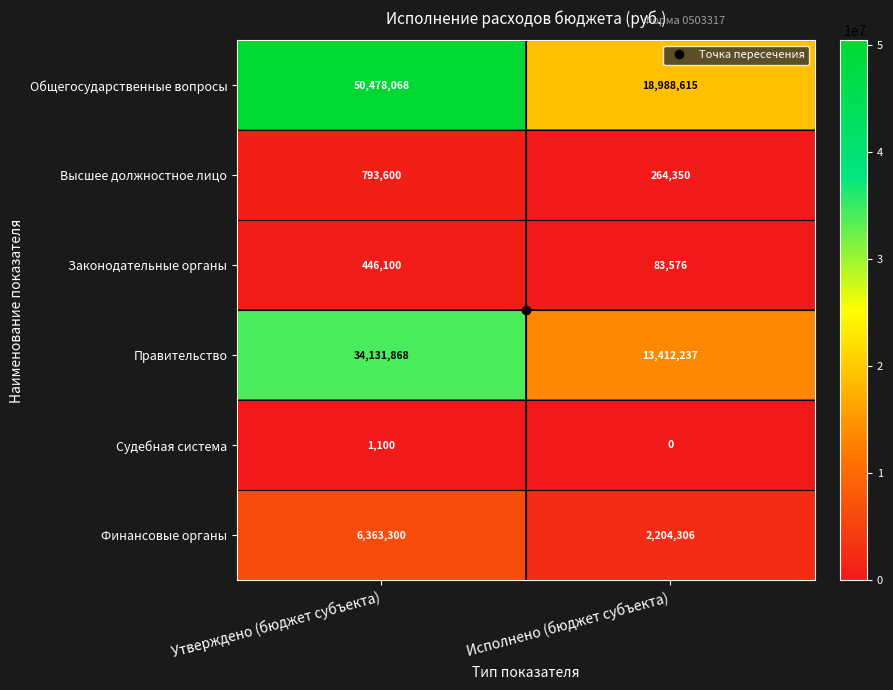

List the series in order of their peak value, lowest first.

Судебная система, Законодательные органы, Высшее должностное лицо, Финансовые органы, Правительство, Общегосударственные вопросы